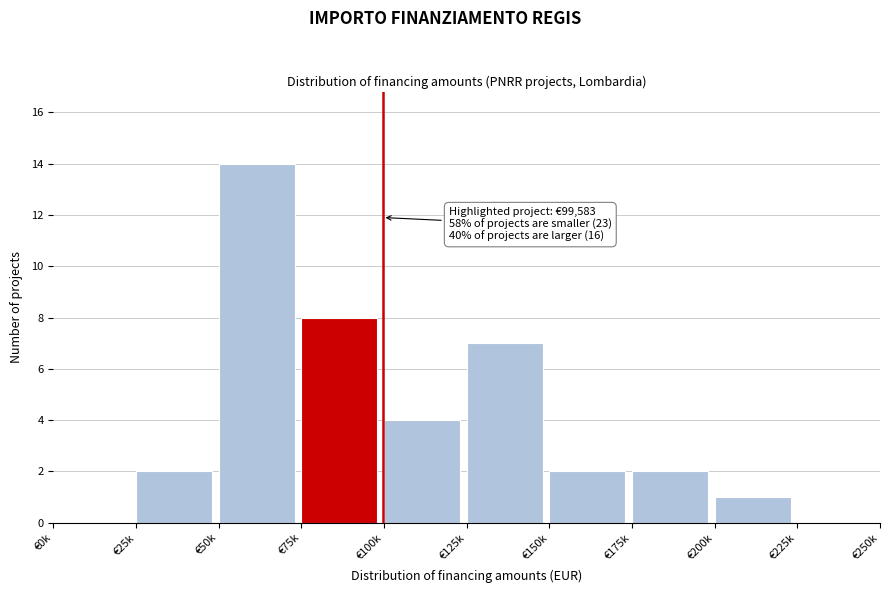

Reading left to right, what are all the values shown in this chart?

€0k=0	€25k=2	€50k=14	€75k=8	€100k=4	€125k=7	€150k=2	€175k=2	€200k=1	€225k=0